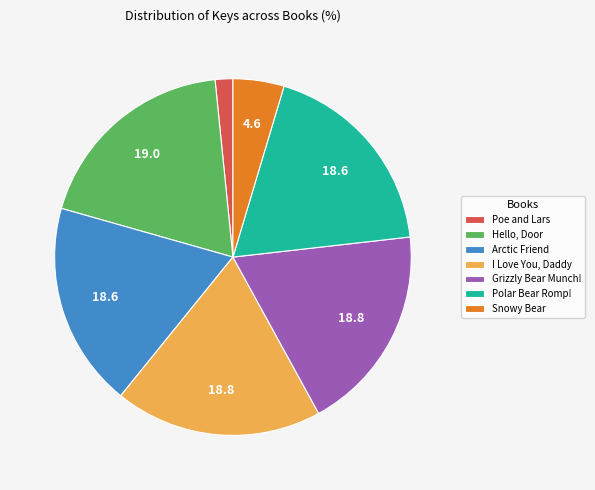

Is it true that Hello, Door is 33% of the pie?

False